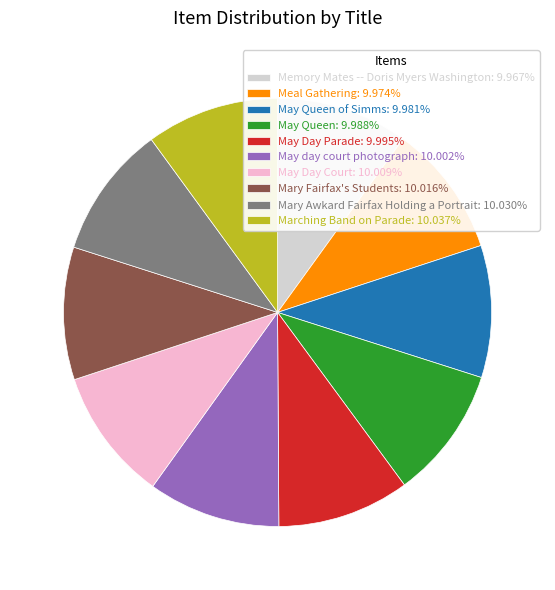

How many segments does this pie chart have?

10